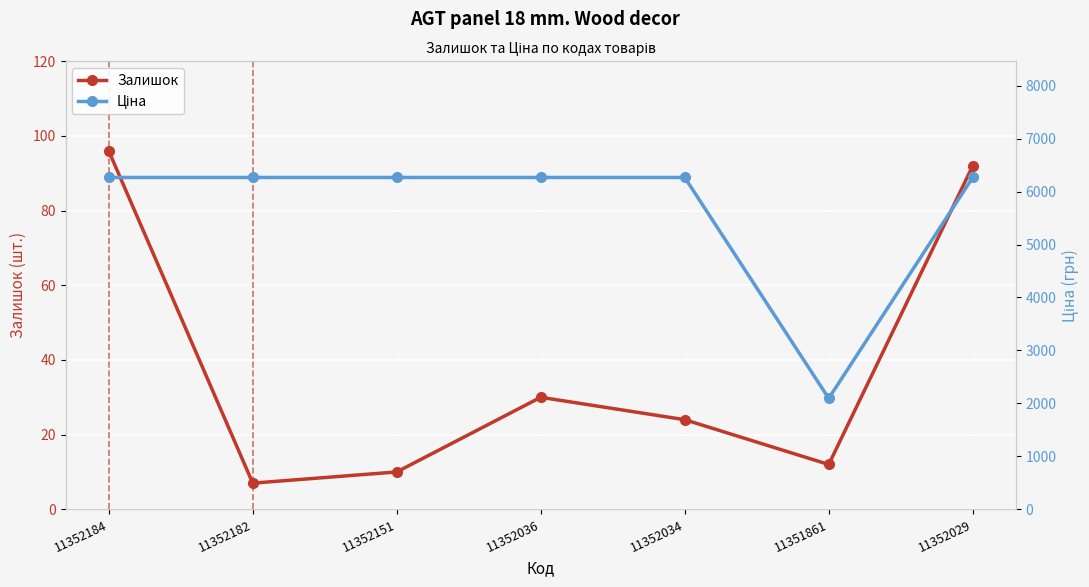

What is the sum of the Залишок values at 11352151 and 11352029?

102